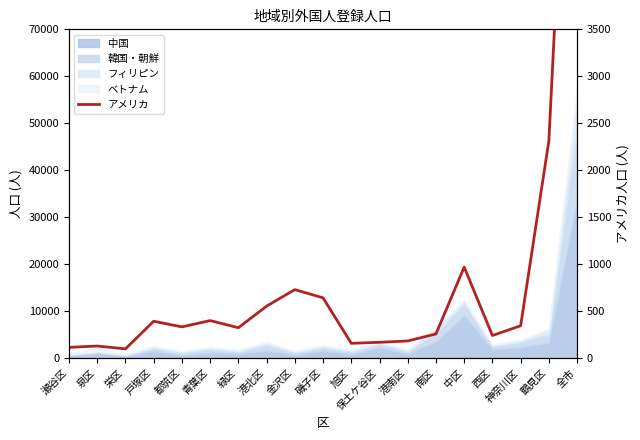

Where is the first local minimum?

栄区